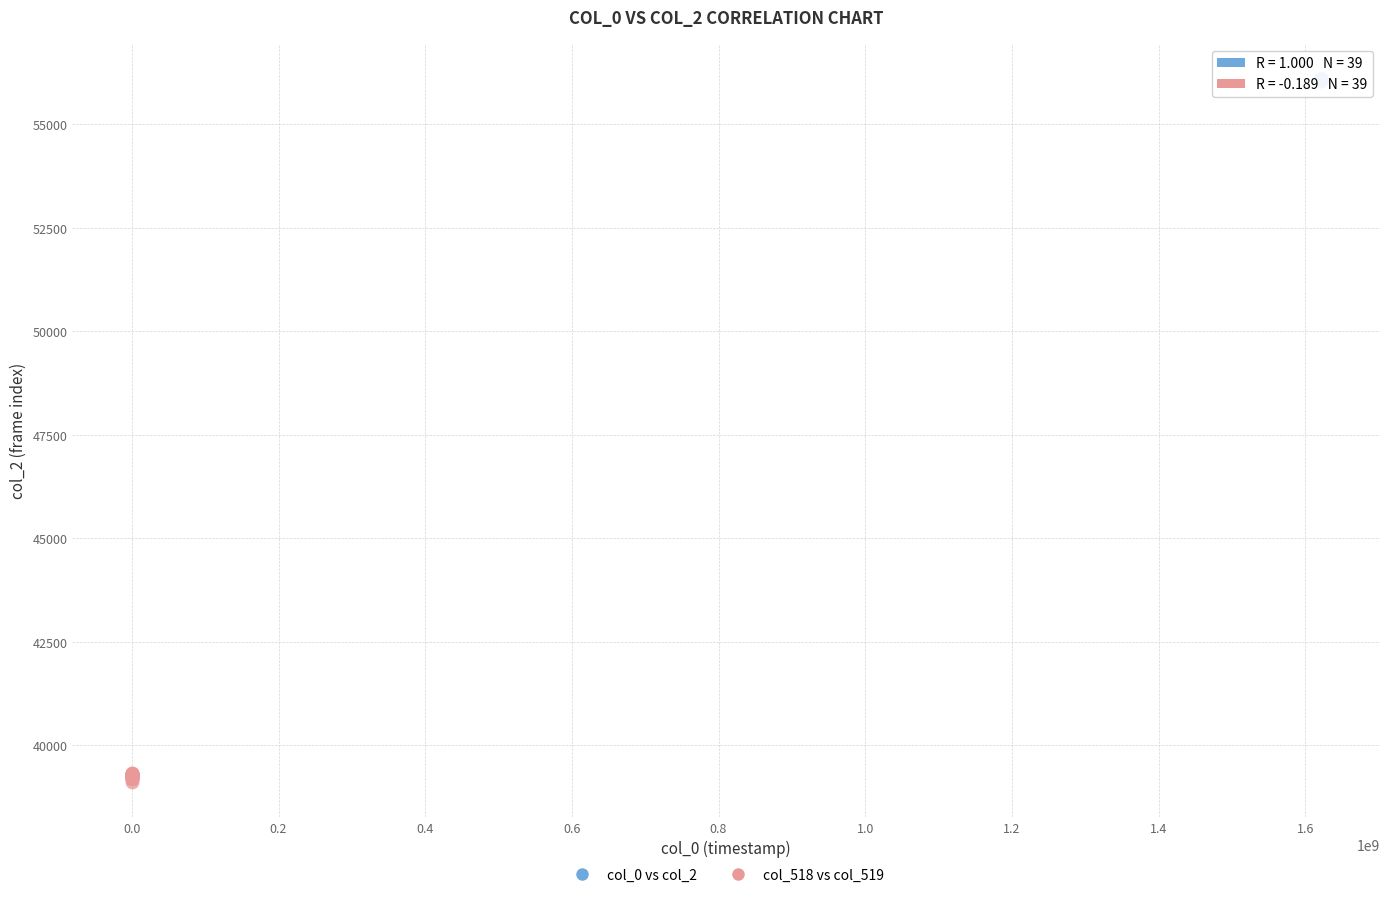

Which series has the largest Y range (max minus min)?

col_518 vs col_519